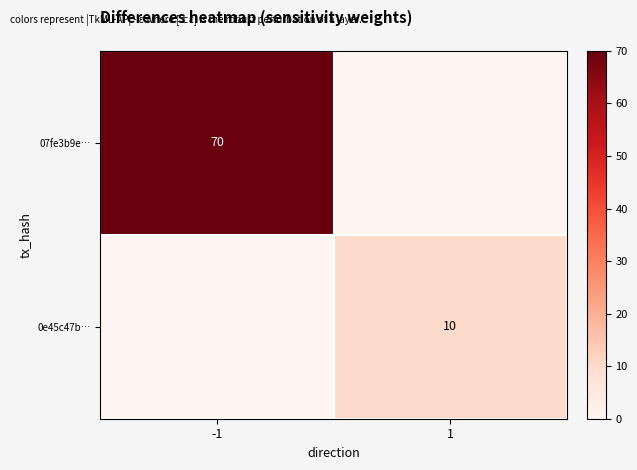

The 07fe3b9e… series shows 70 at -1. True or false?

True